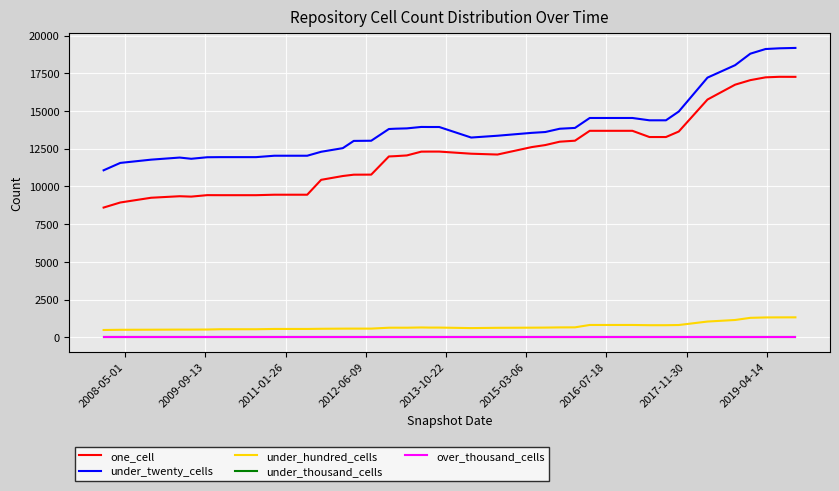

How many lines are shown in the chart?

5